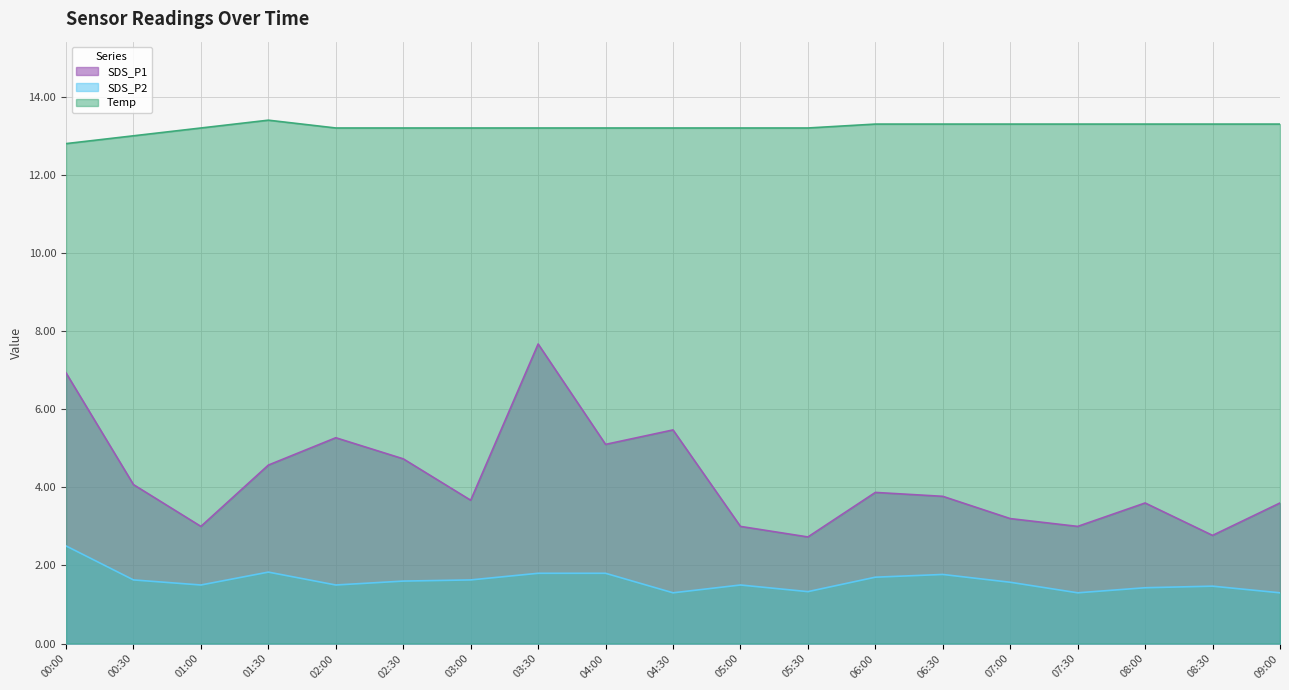

The Temp series shows 7.4 at 03:00. True or false?

False